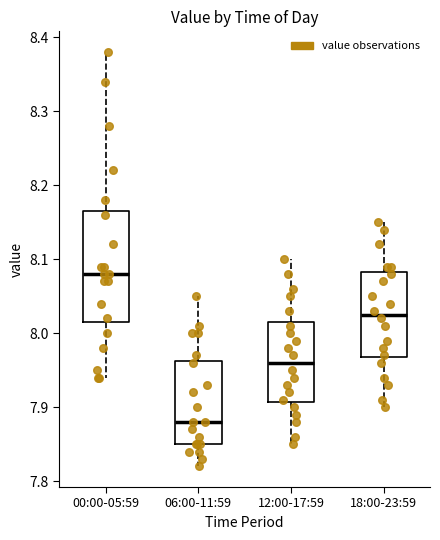

Which box is the tallest, from its lower edge to its upper edge?

00:00-05:59